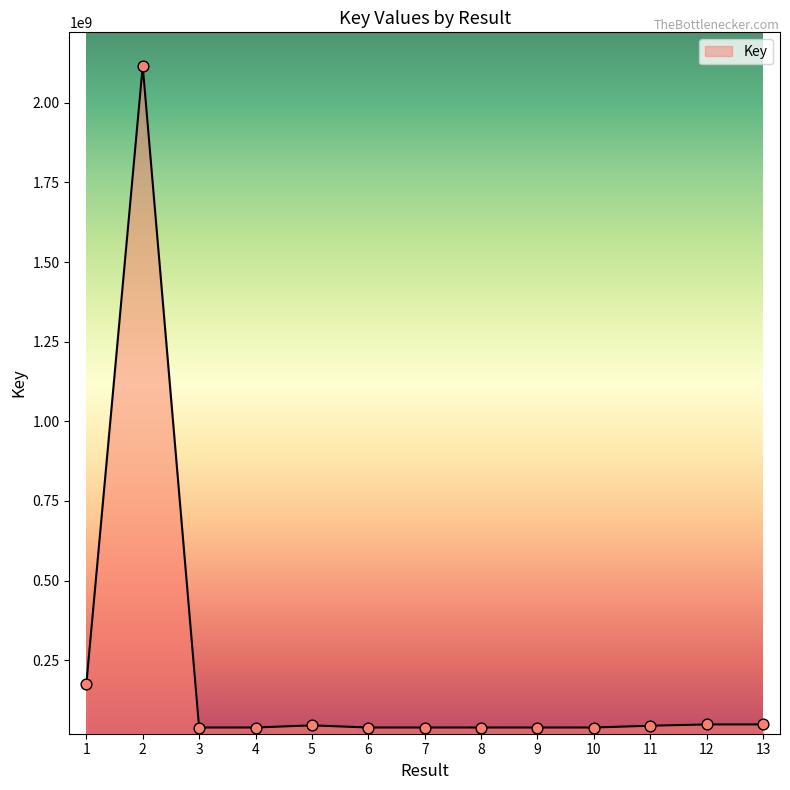

What is the change in value from 4 to 8?

+240